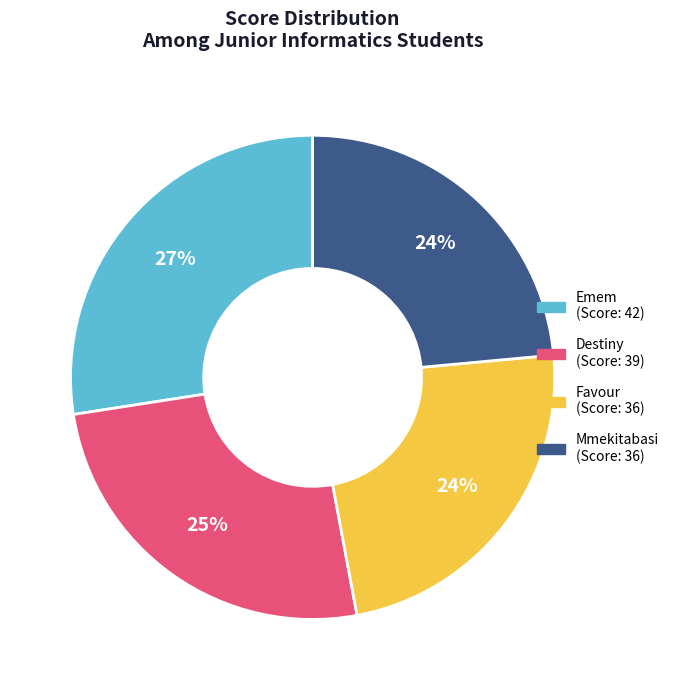

Is there any slice that represents more than half of the pie?

No